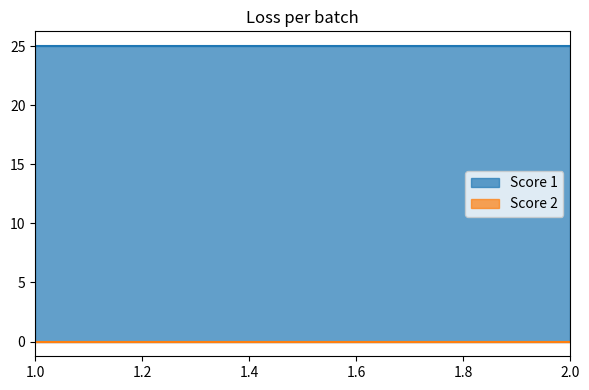

Reading left to right, list all the values displayed in this chart.

Score 1: 25	25
Score 2: 0	0